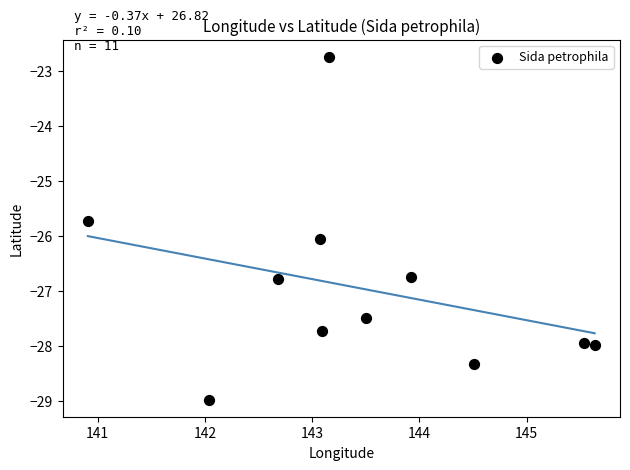

What Y value in the scatter plot is closest to -25?

-25.7